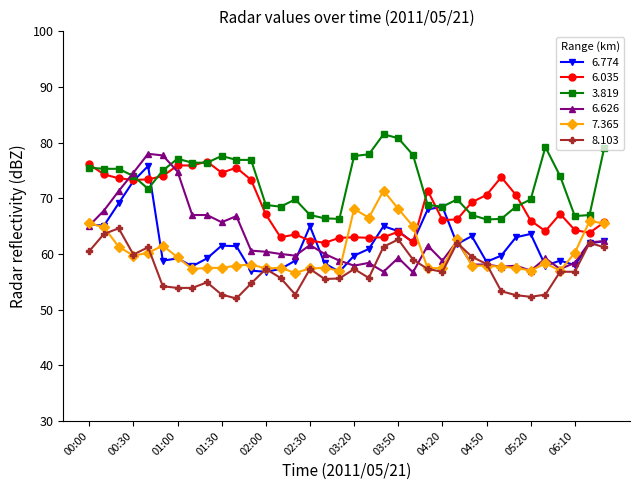

What is the maximum value for 8.103?

64.6